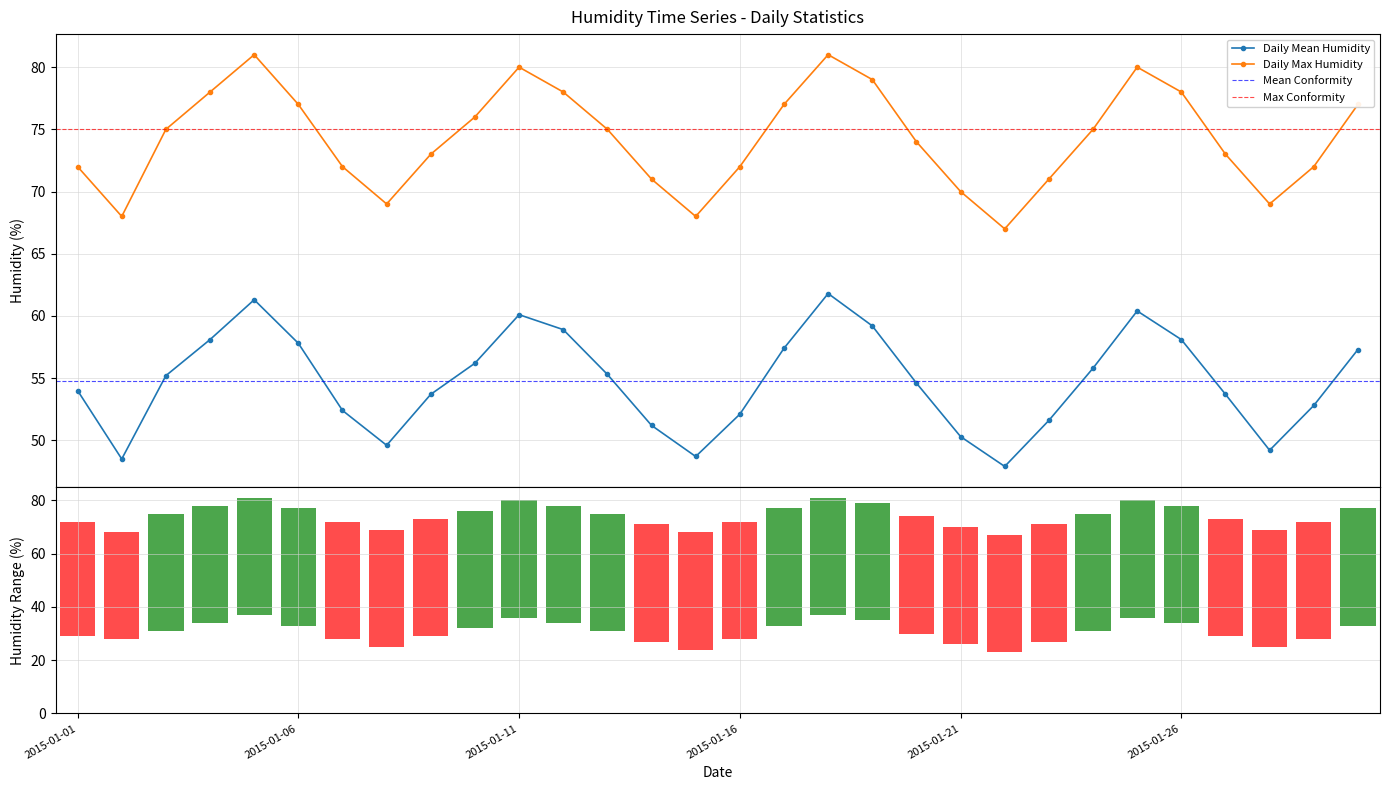

Does the chart contain any negative values?

No